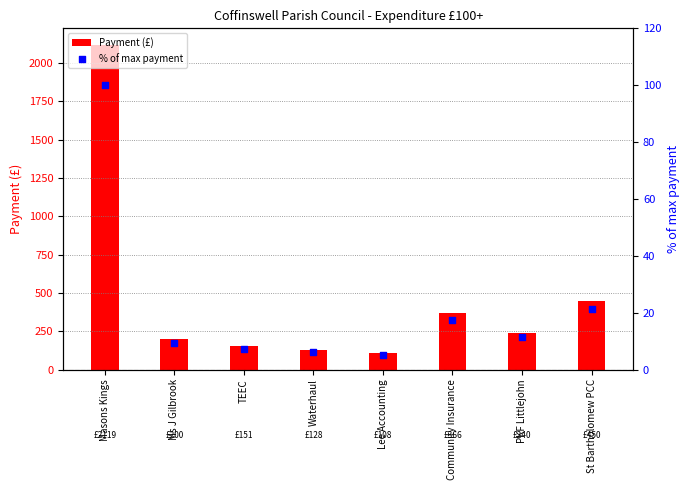

At which category is the sum across all series the highest?

Masons Kings